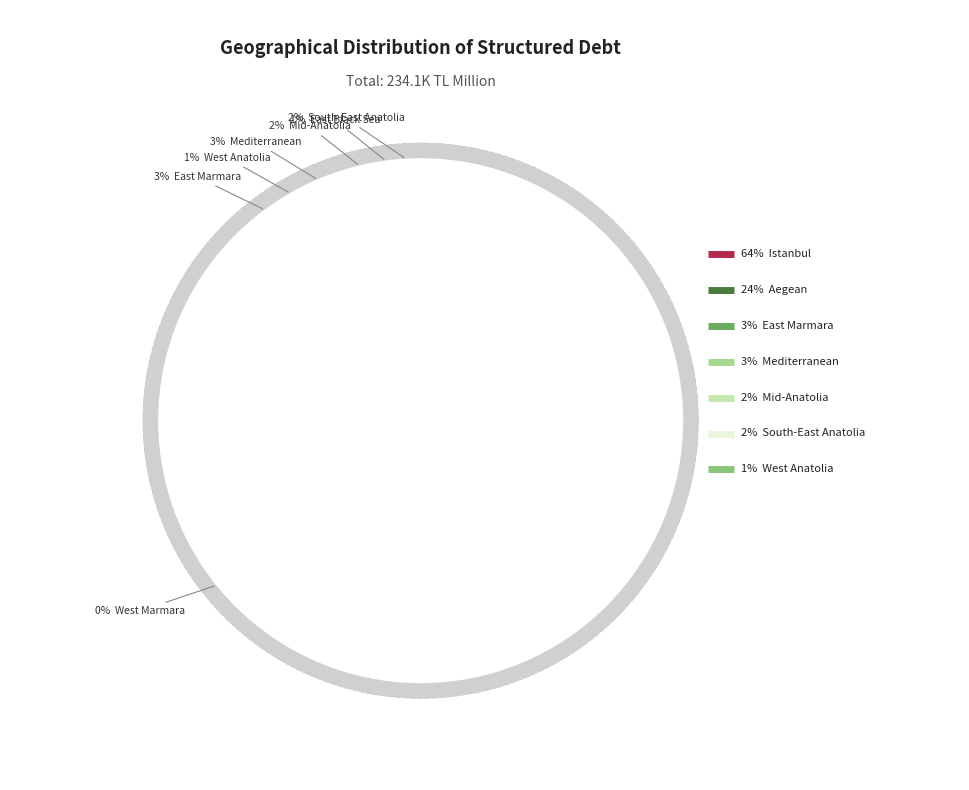

Does Istanbul represent more than half of the total?

Yes